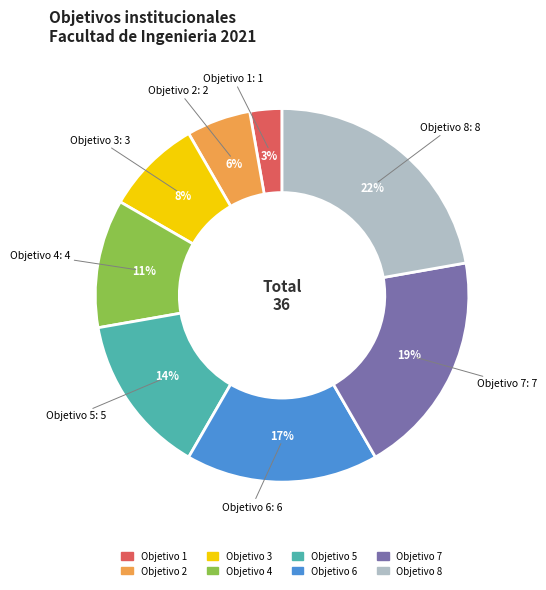

Is there a majority slice in this chart?

No